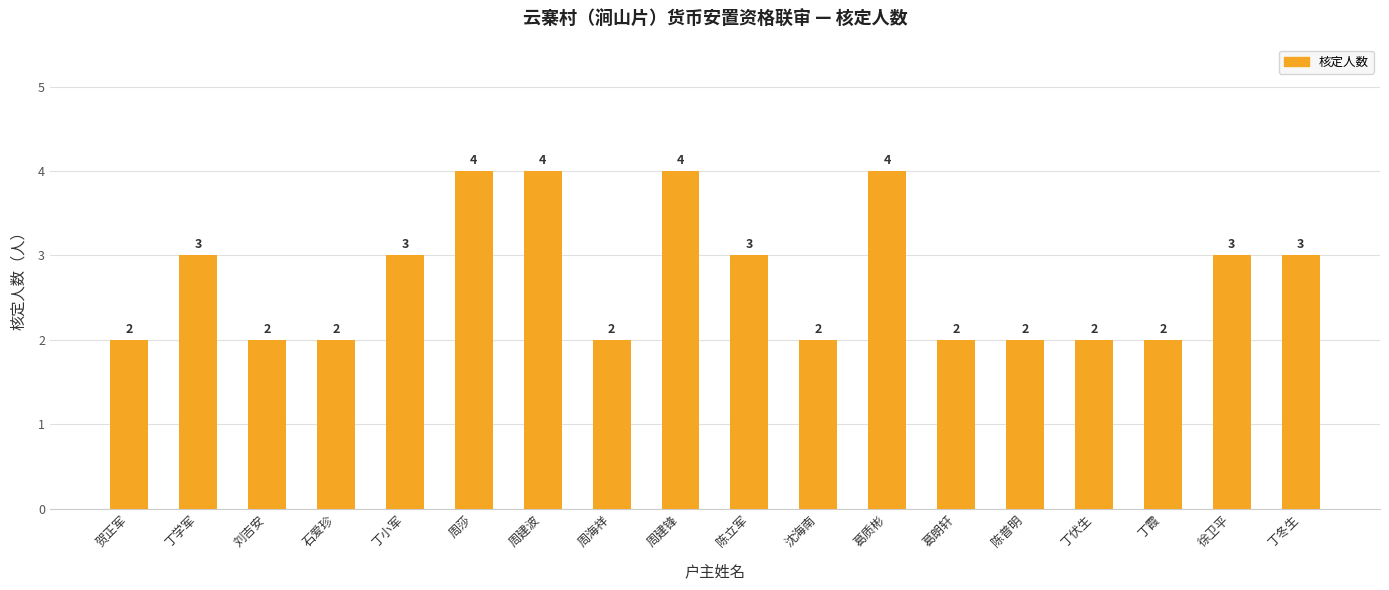

Does the chart contain stacked bars?

No